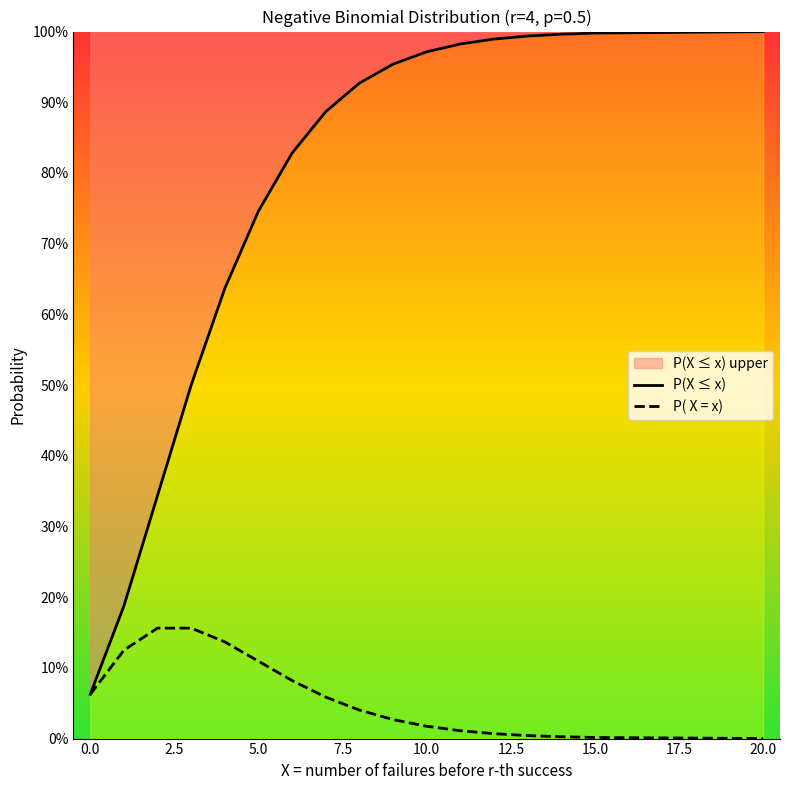

What is the sum of all P( X = x) values?

1.0